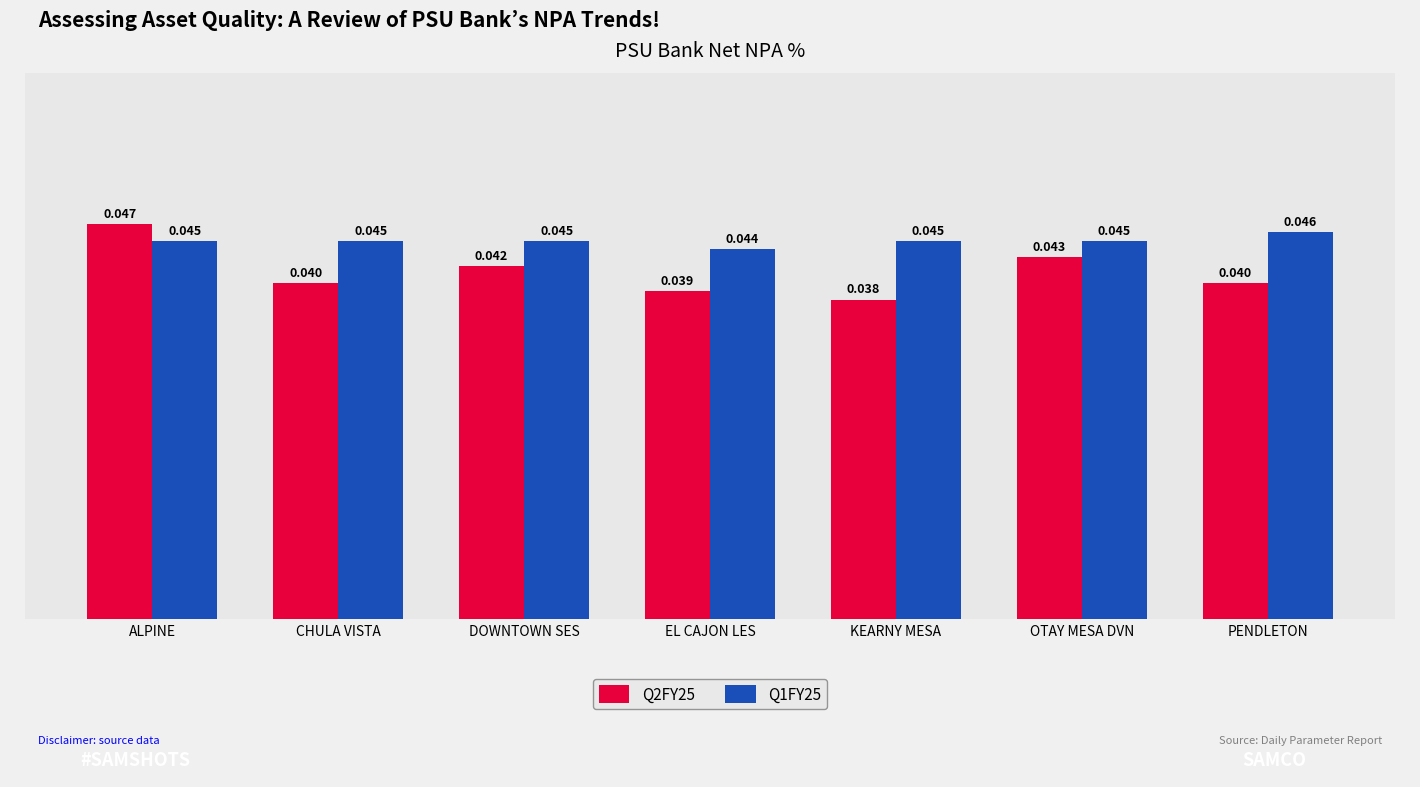

Which category has the highest value across all series?

ALPINE